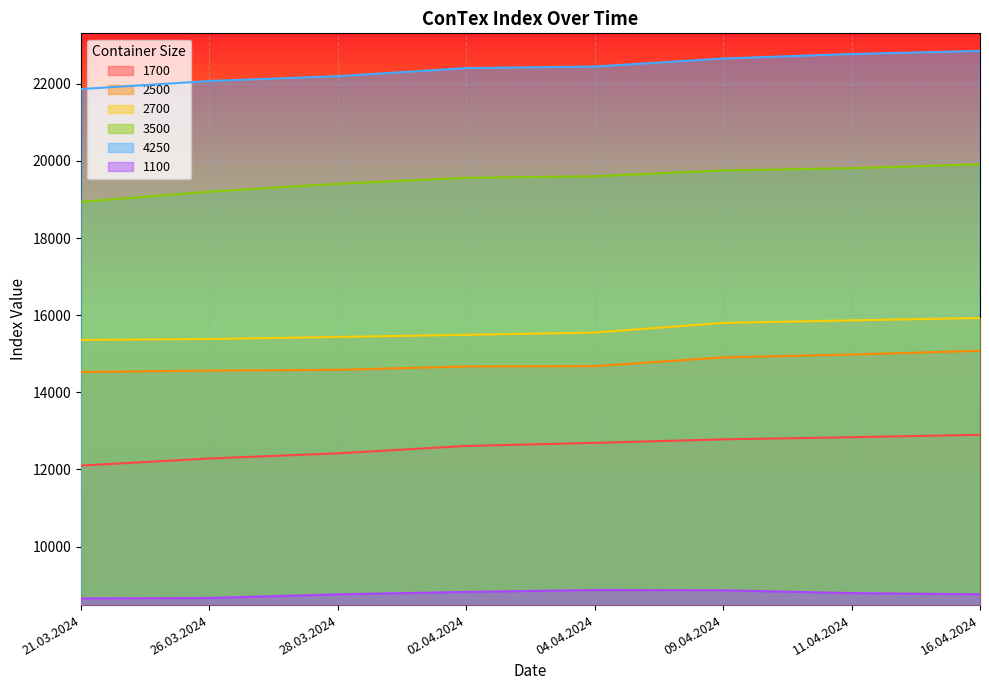

Reading left to right, transcribe all the data shown in this chart.

1700: 12100	12284	12418	12609	12689	12780	12836	12898
2500: 14527	14564	14584	14670	14680	14905	14980	15077
2700: 15359	15382	15436	15490	15550	15800	15866	15927
3500: 18940	19203	19408	19563	19603	19753	19813	19913
4250: 21865	22073	22198	22408	22448	22656	22773	22853
1100: 8655	8666	8761	8823	8873	8866	8793	8761